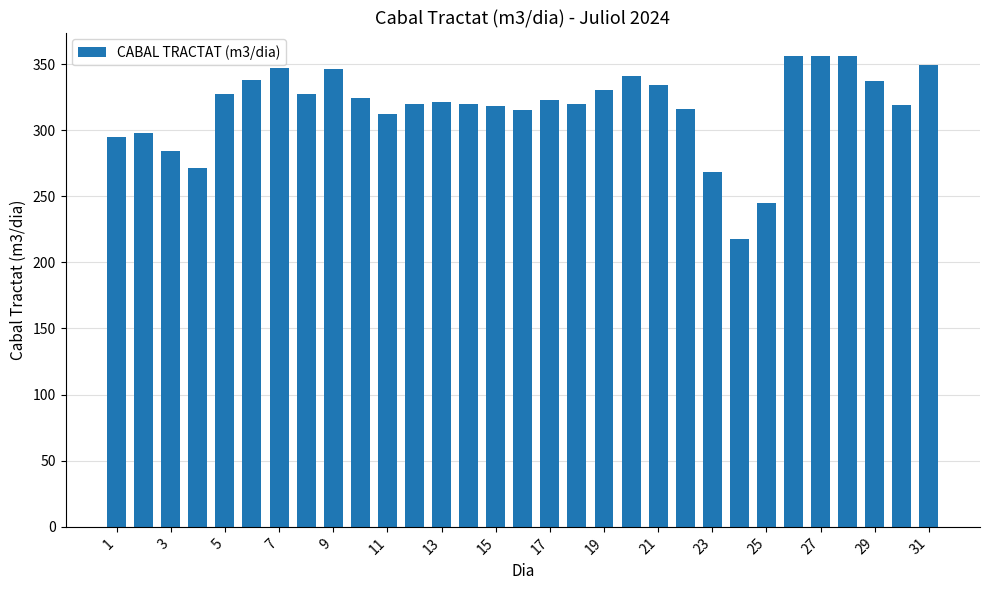

Are the bars horizontal?

No